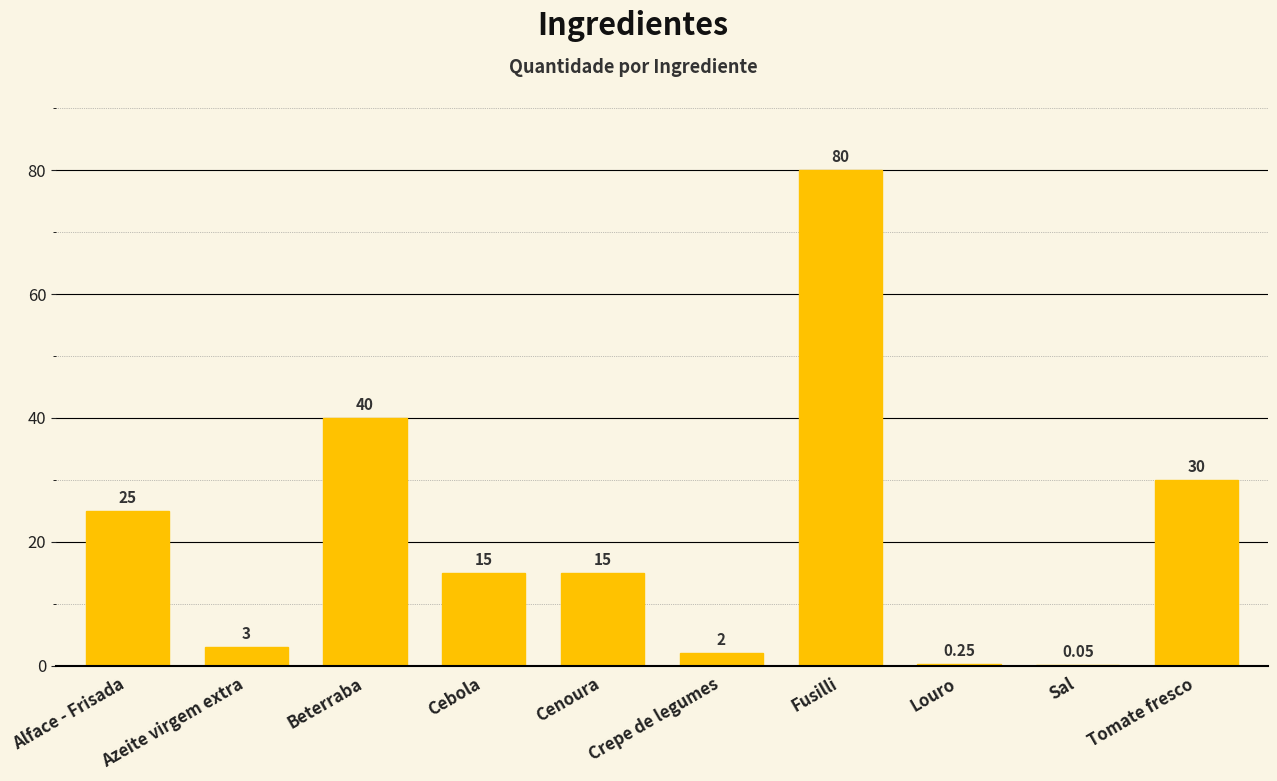

Which label corresponds to the largest value in the chart?

Fusilli